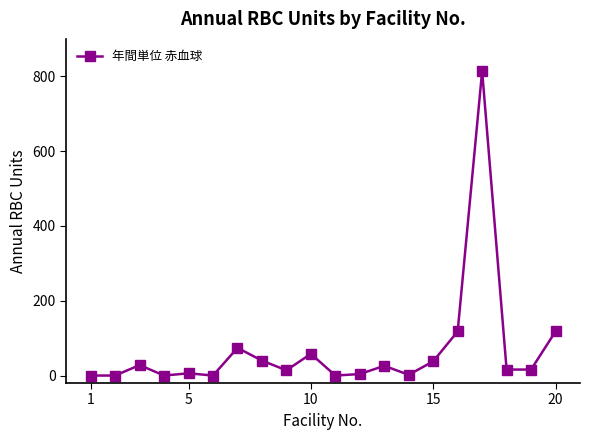

True or false: there are more than 0 points higher than both neighbors.

True